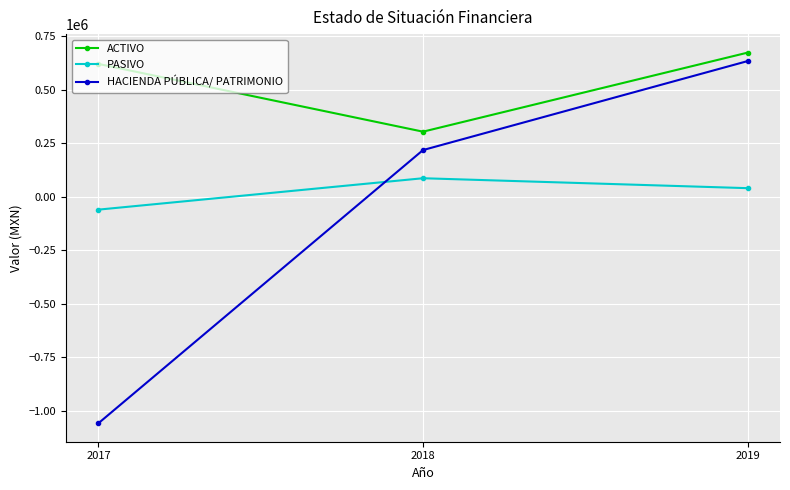

How many data points in HACIENDA PÚBLICA/ PATRIMONIO are above 217379?

2